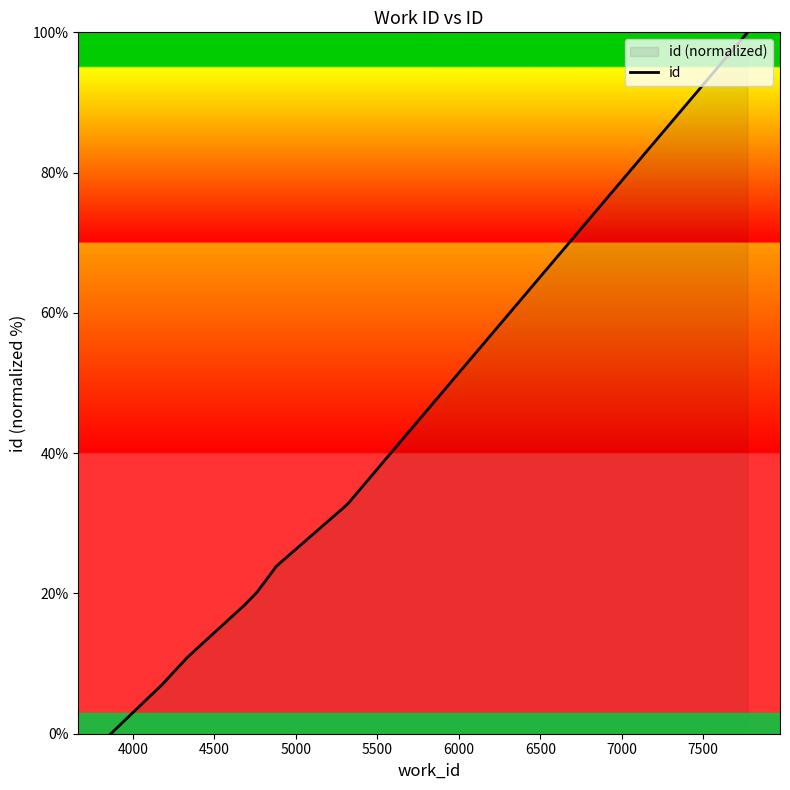

True or false: the data has more than 1 interior local peaks.

False